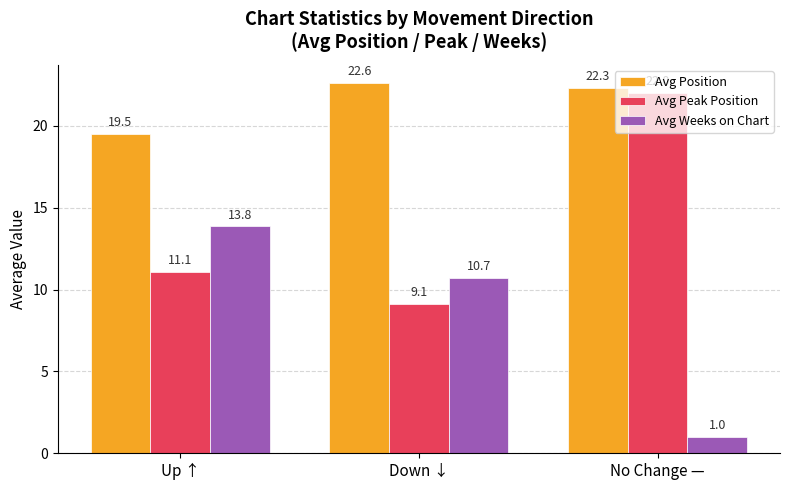

What is the label of the 3rd bar from the right?

Up ↑